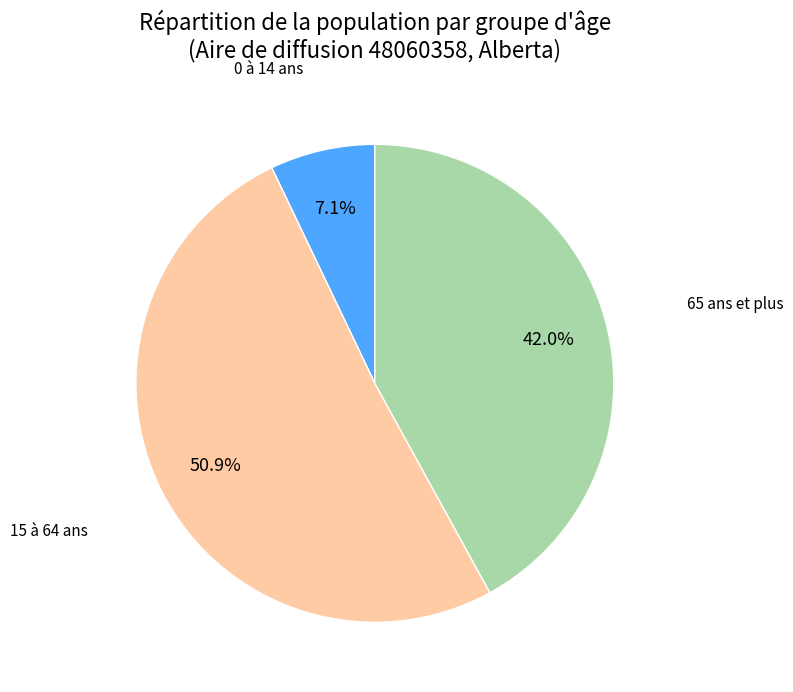

Is there a majority slice in this chart?

Yes